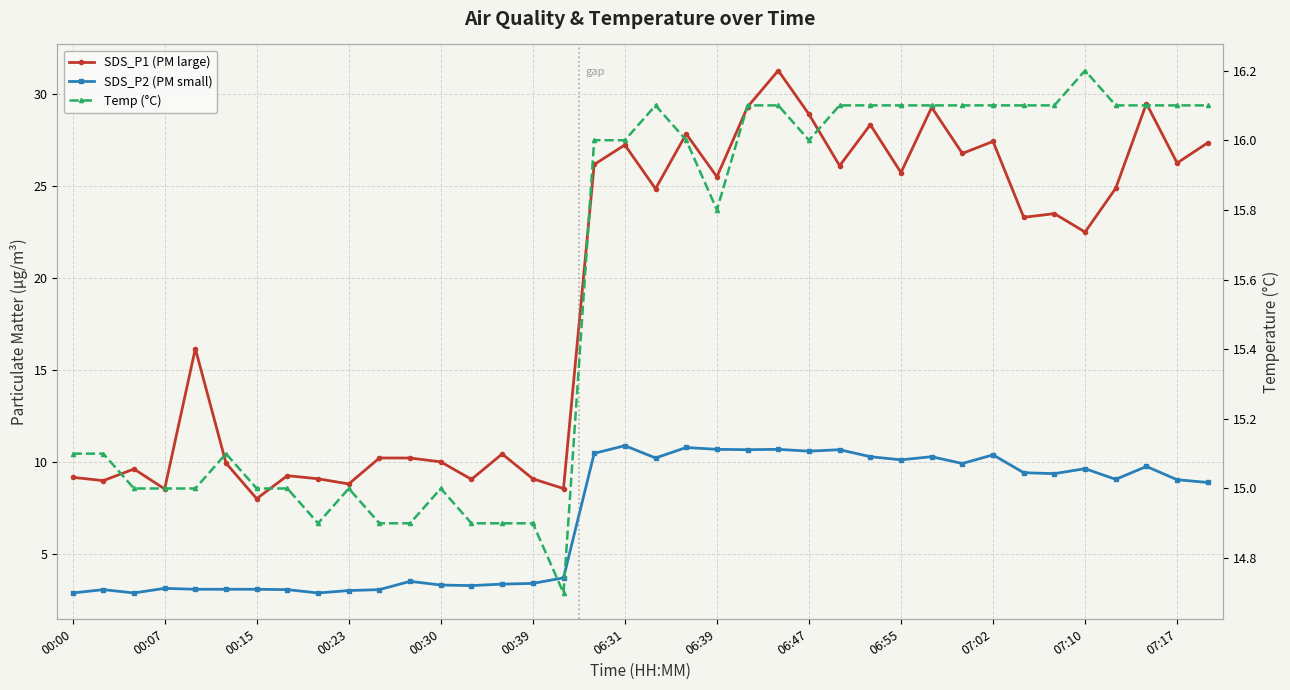

True or false: Temp (°C) has a value of 4.2 at 37.

False